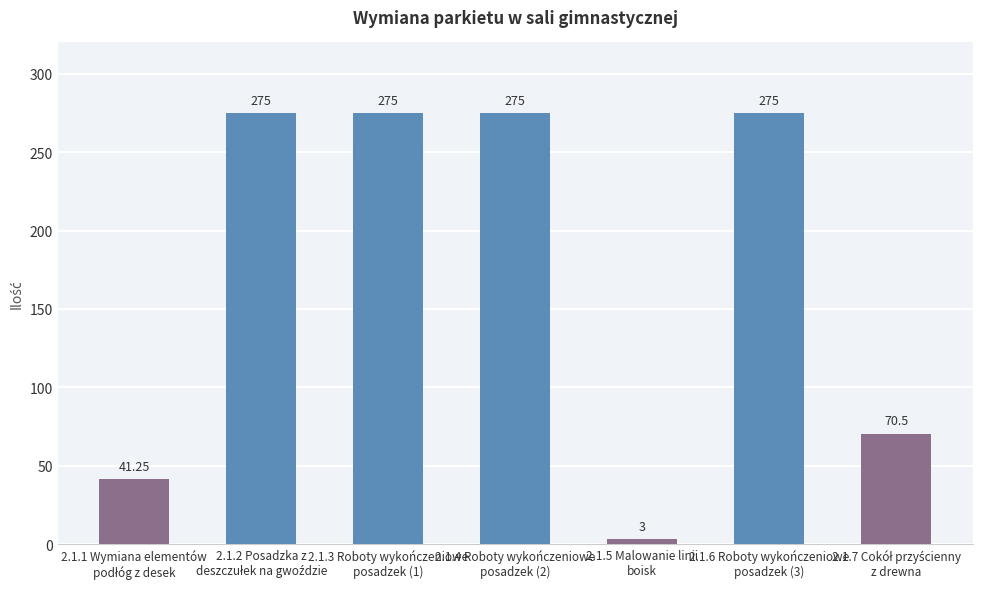

How many distinct data groups are displayed?

1